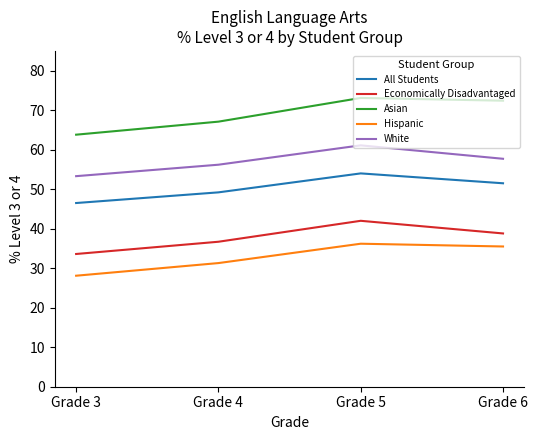

The value of Asian at Grade 4 is 109.3. True or false?

False